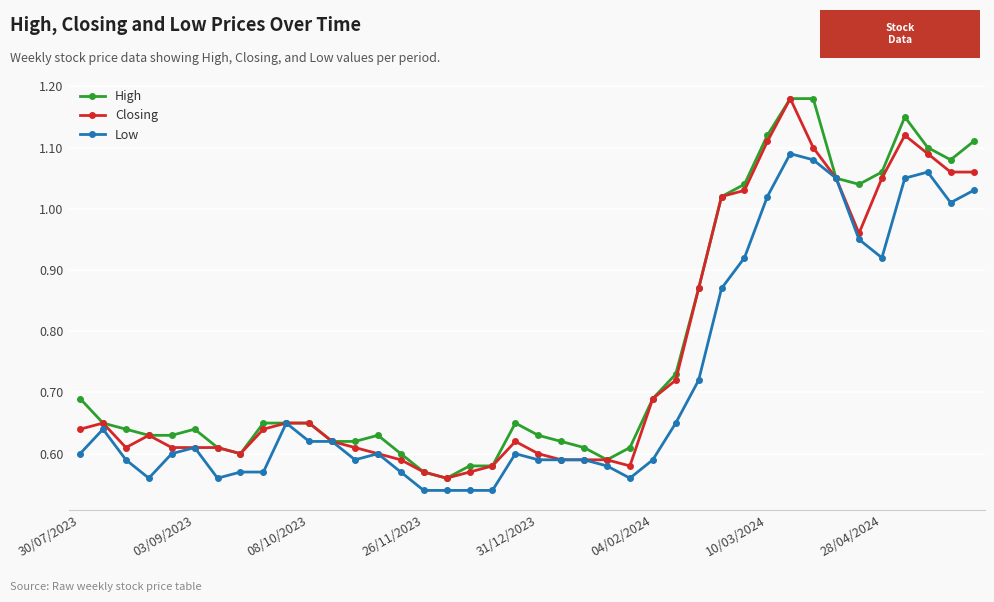

At how many categories does at least one series exceed 0?

40